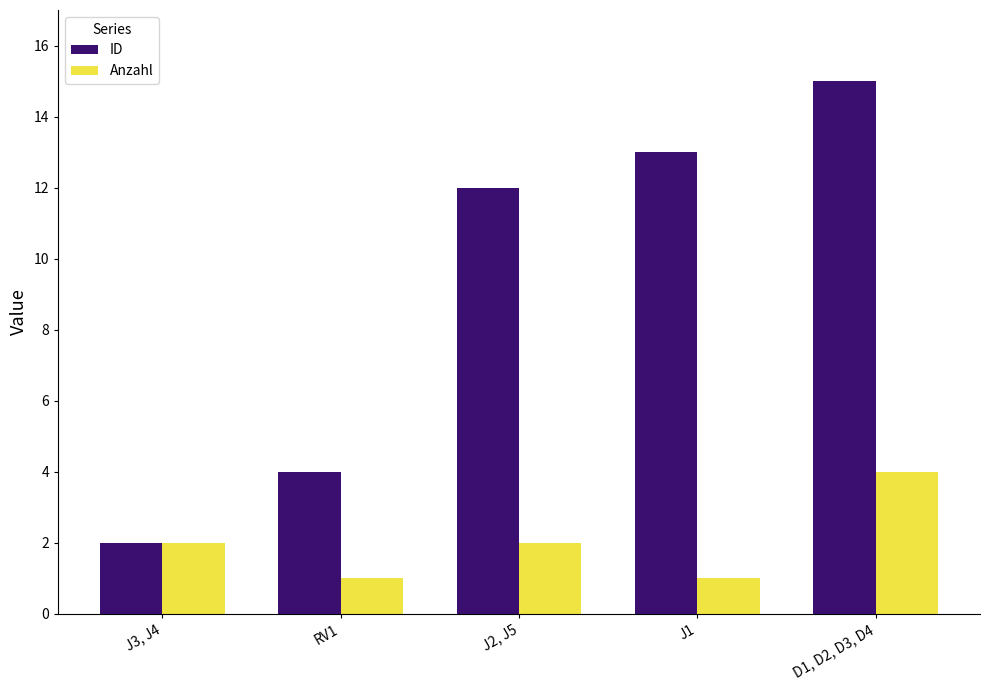

At which category is the sum across all series the highest?

D1, D2, D3, D4